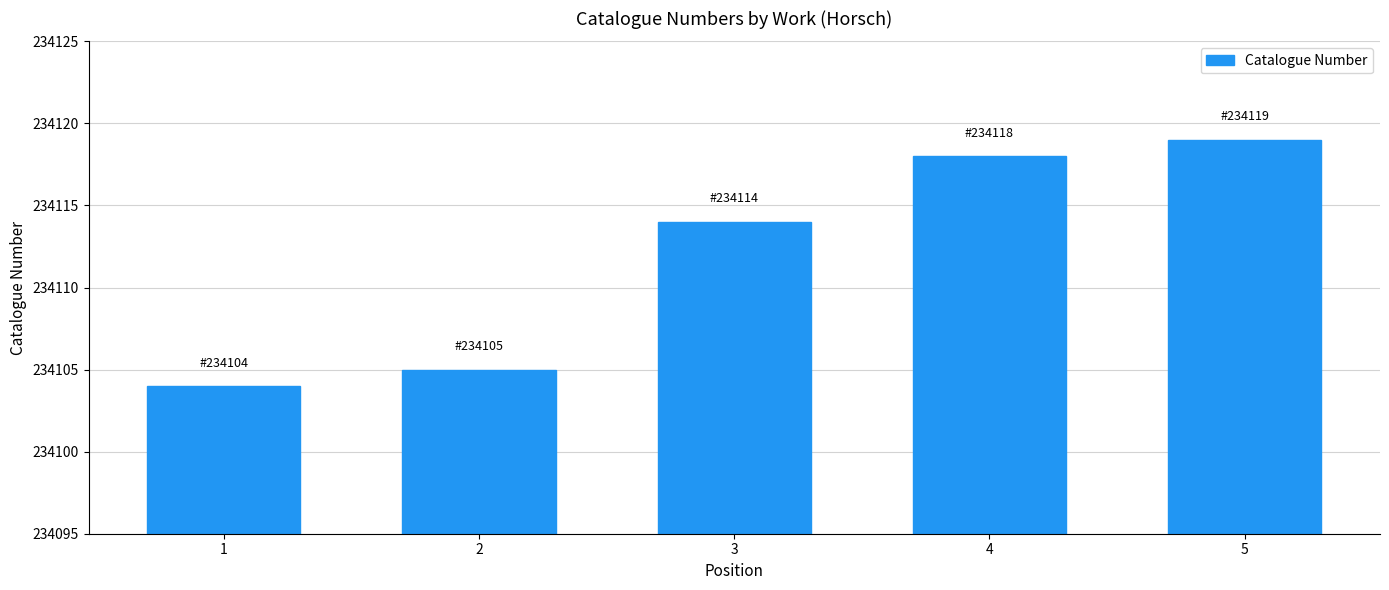

How many series are shown in this chart?

1